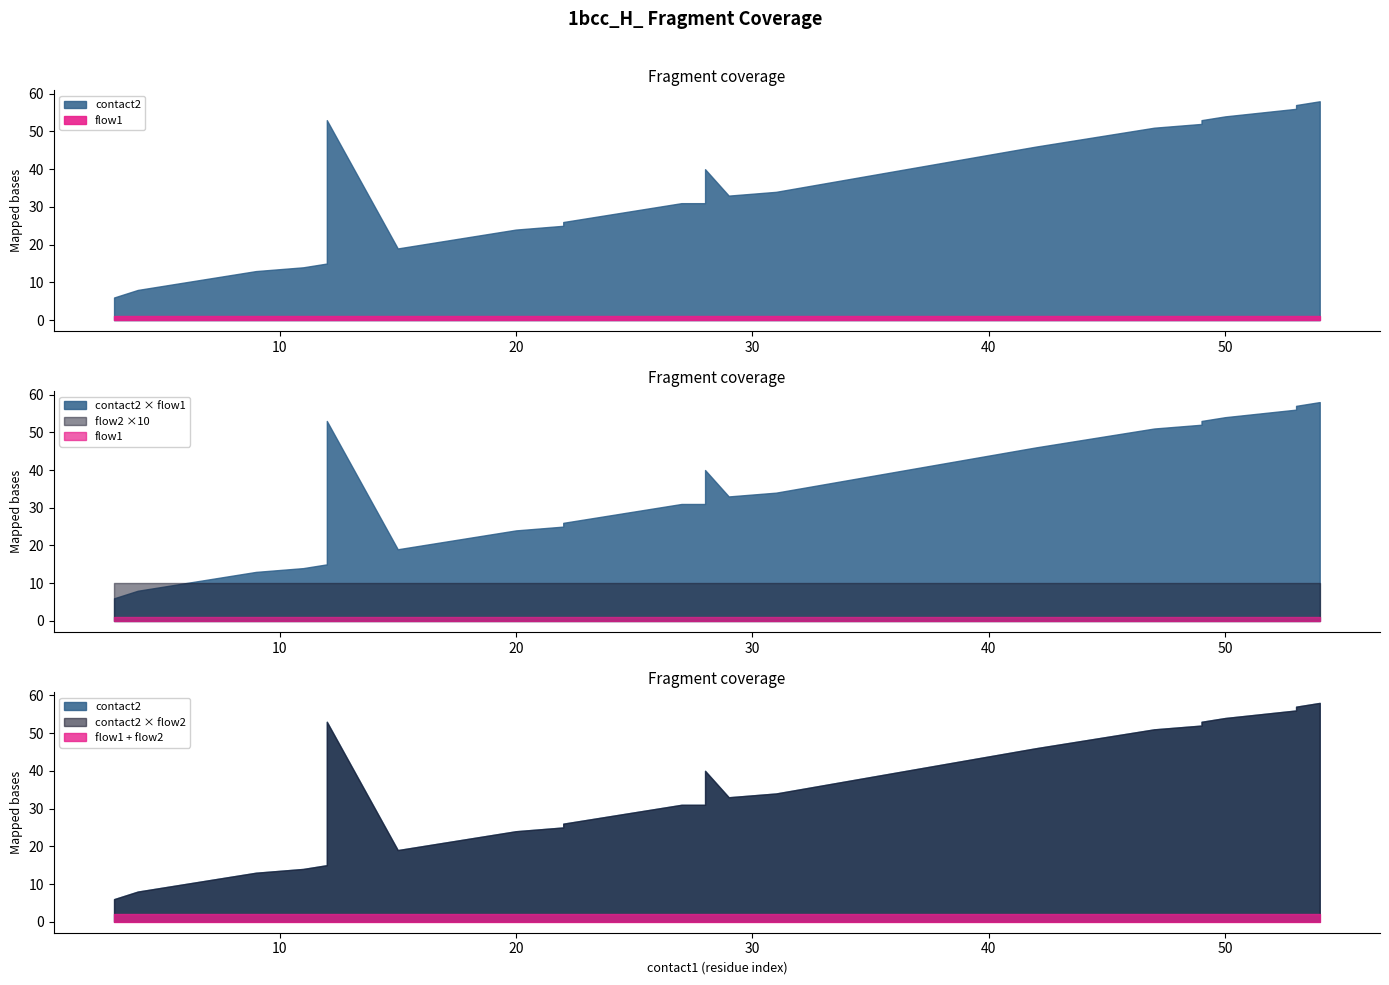

True or false: flow1 has a value of 1 at 53.

False